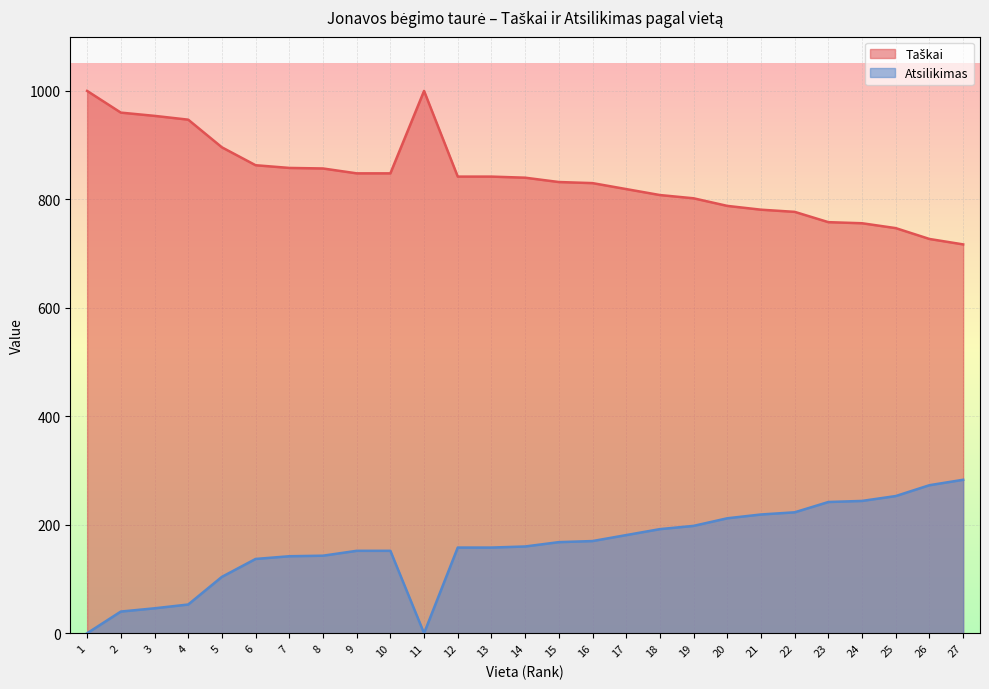

Where is the first local minimum for Atsilikimas?

11